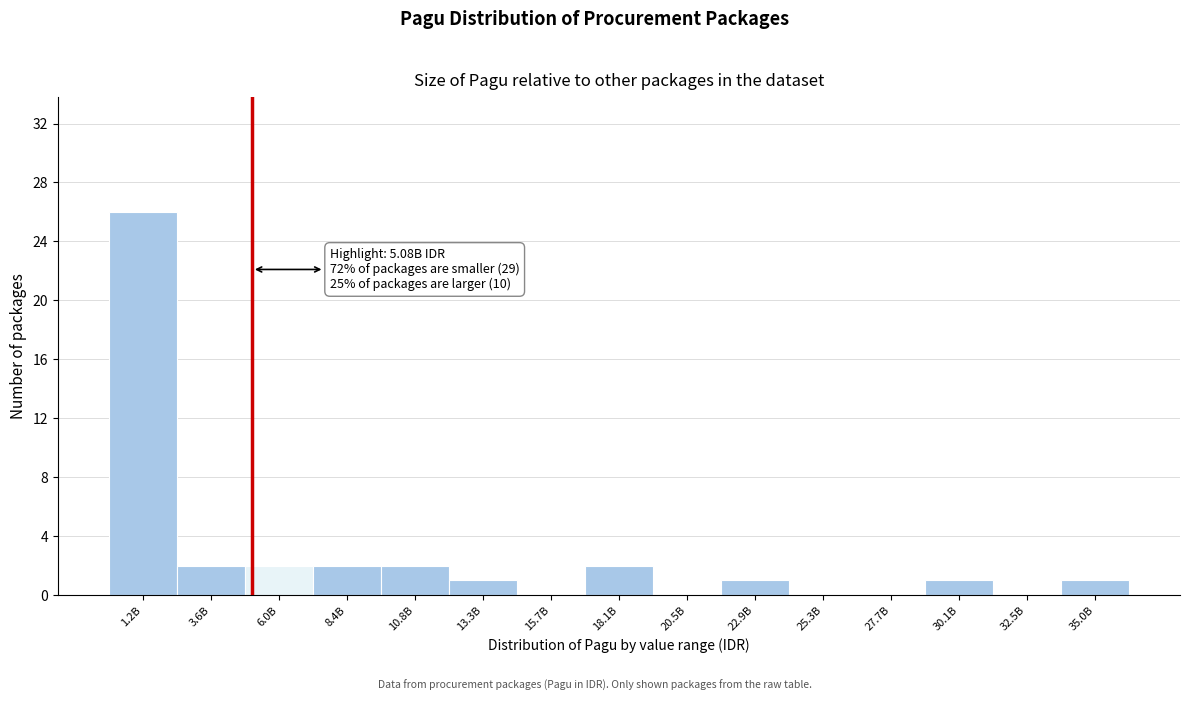

Reading left to right, extract all data points from this chart.

1.2B=26	3.6B=2	6.0B=2	8.4B=2	10.8B=2	13.3B=1	15.7B=0	18.1B=2	20.5B=0	22.9B=1	25.3B=0	27.7B=0	30.1B=1	32.5B=0	35.0B=1